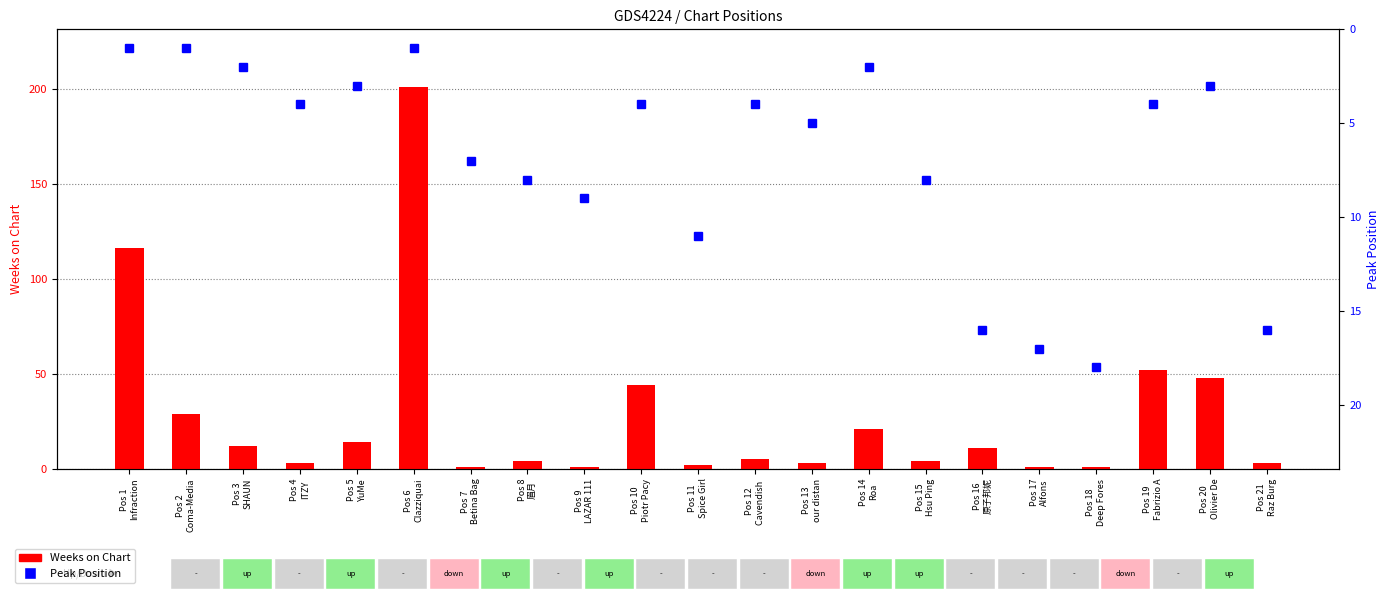

Which category has the lowest value across all series?

Pos 7
Betina Bag